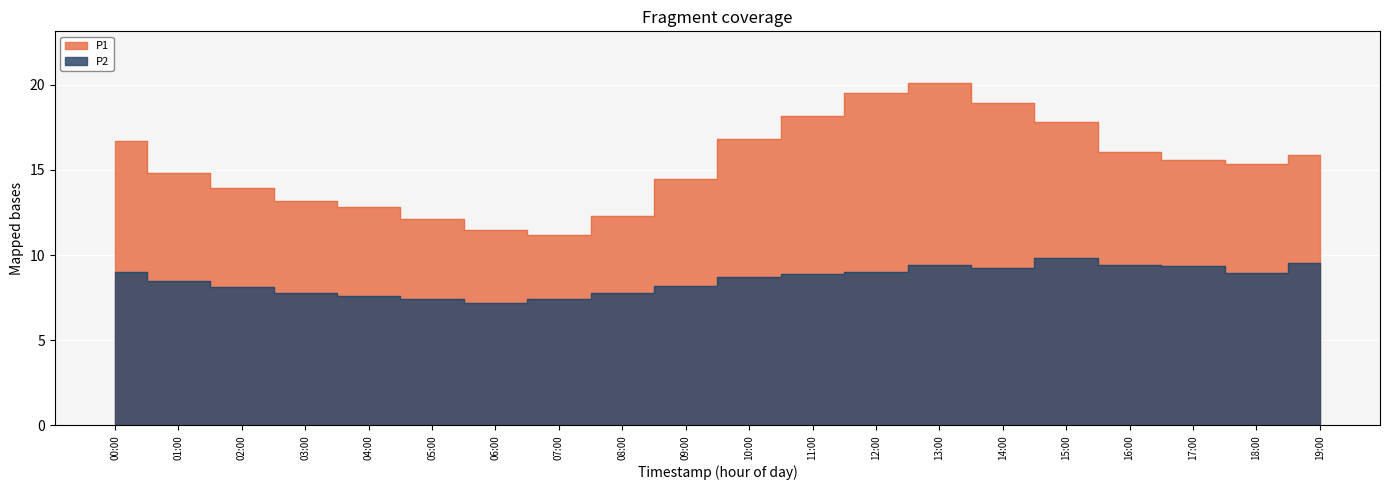

Count the number of categories in the chart.

20